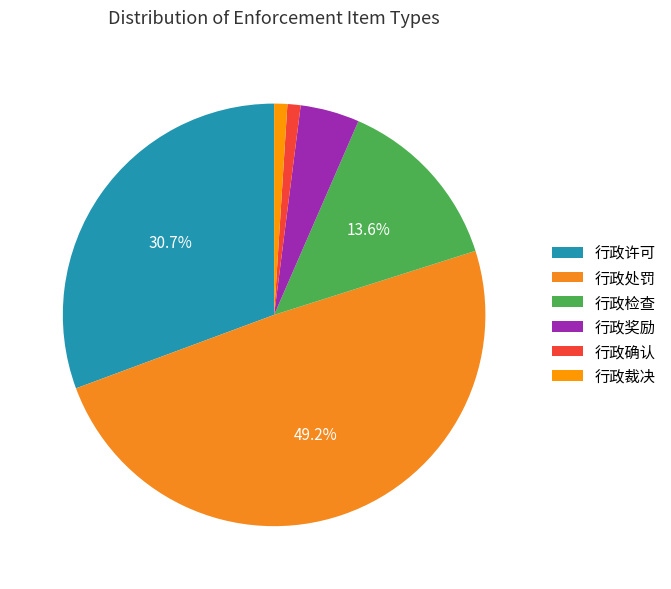

Which category has the smallest portion of the pie?

行政确认